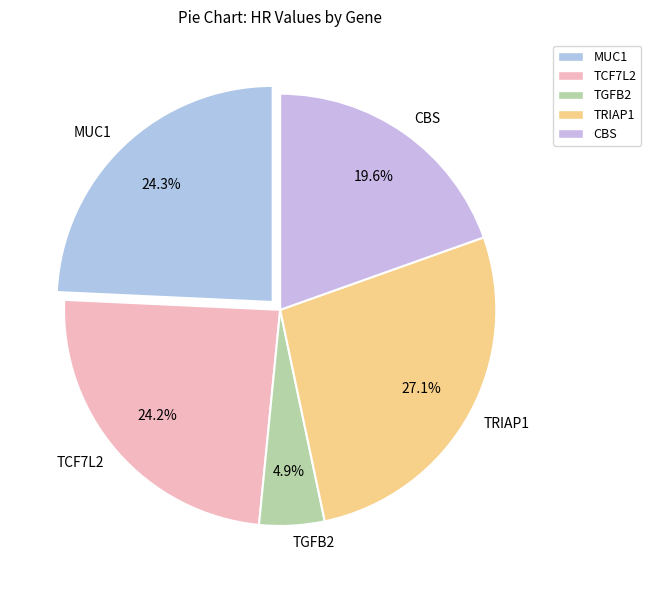

Is CBS the majority of the pie?

No